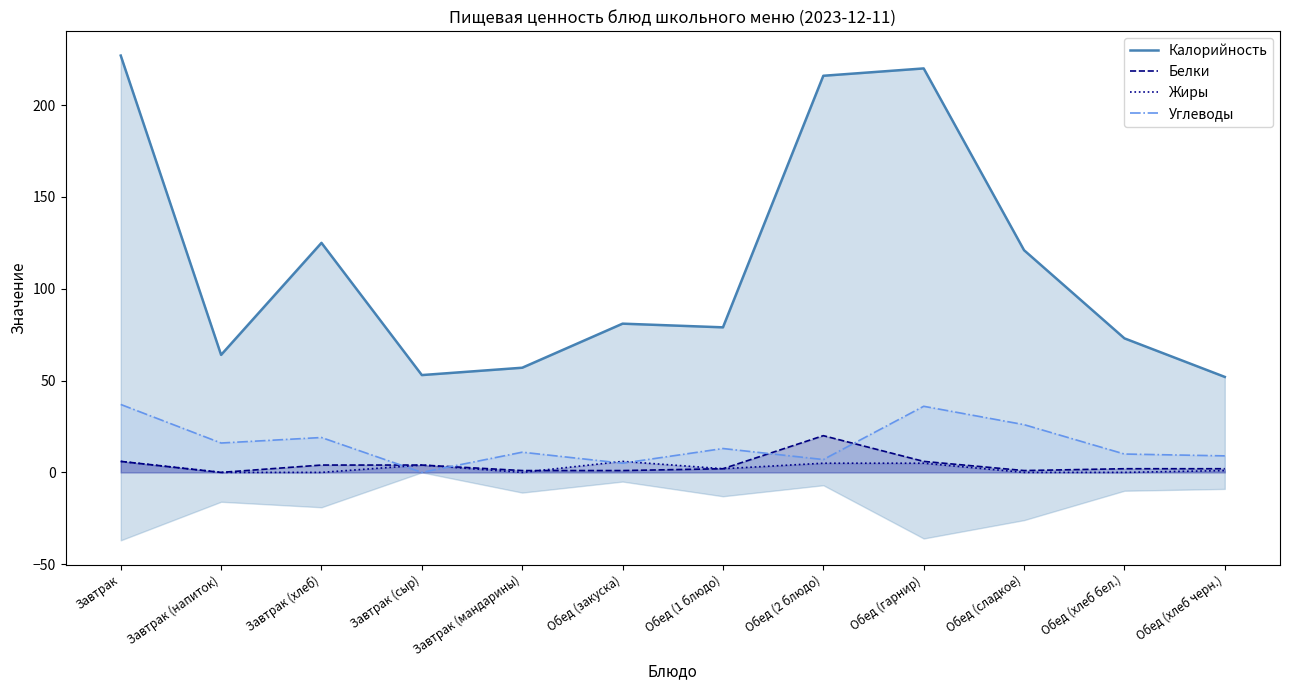

What position from the right is Обед (закуска)?

7